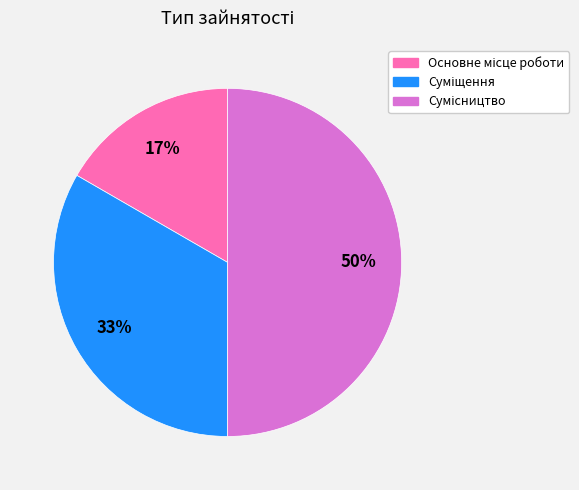

To the nearest percent, what is the difference between the largest and smallest slice percentages?

33%